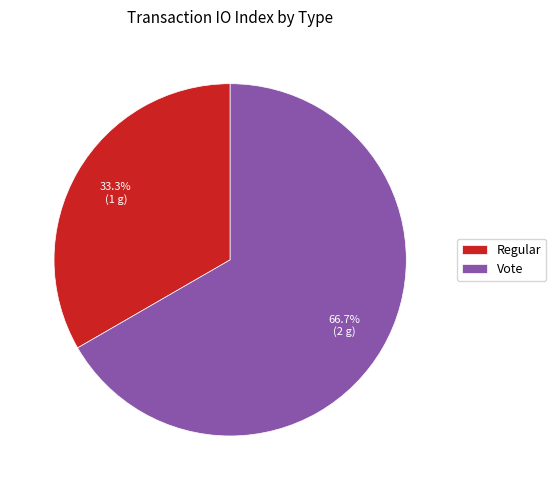

Which category has the biggest portion of the pie?

Vote